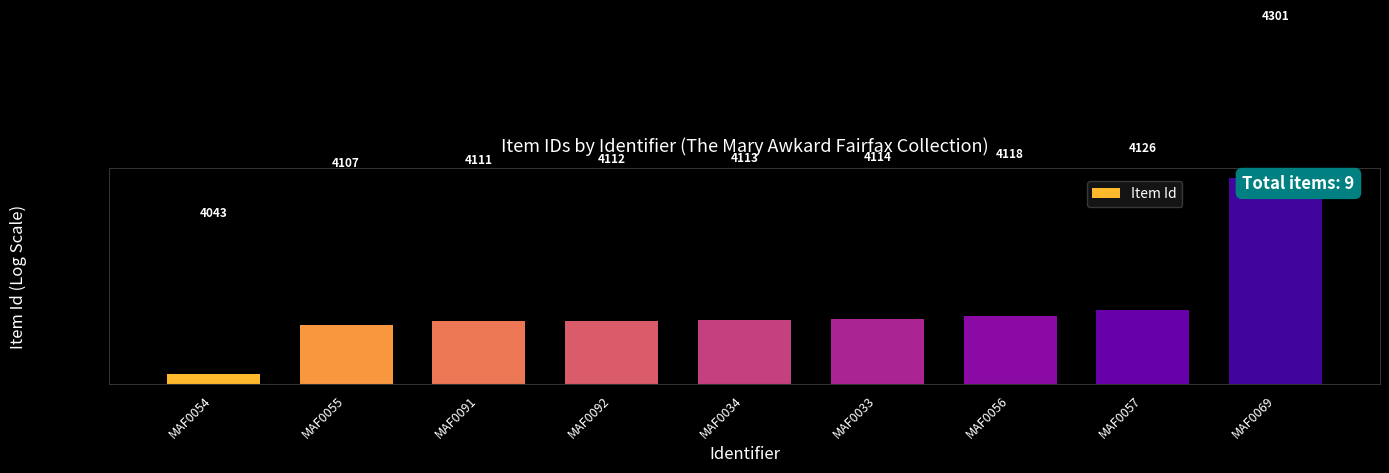

Where is the data nearest to the value 4172?

MAF0057